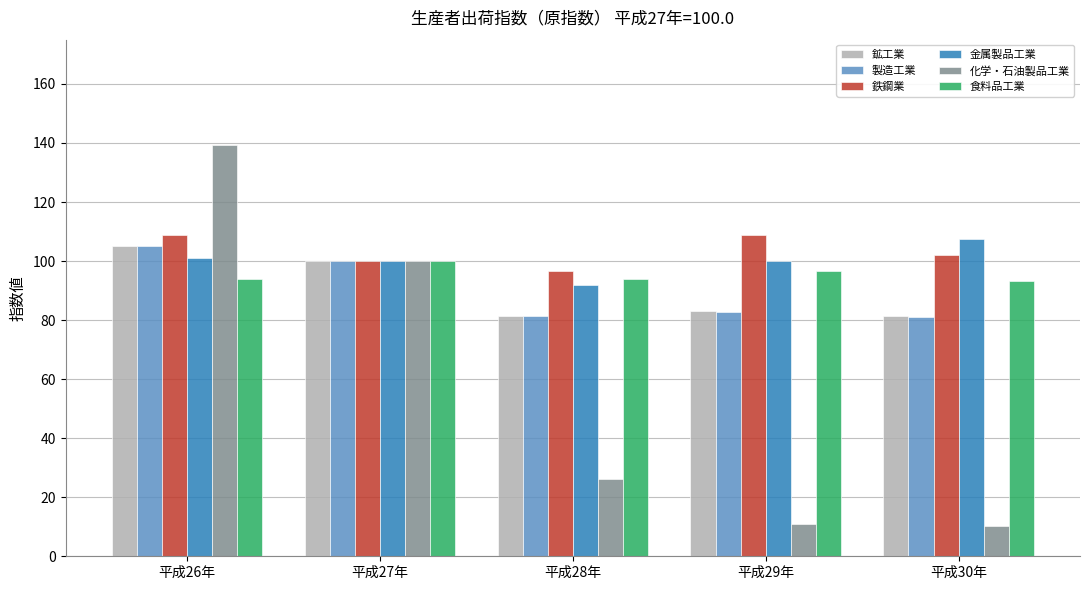

Between 平成26年 and 平成27年, which series saw the biggest shift?

化学・石油製品工業